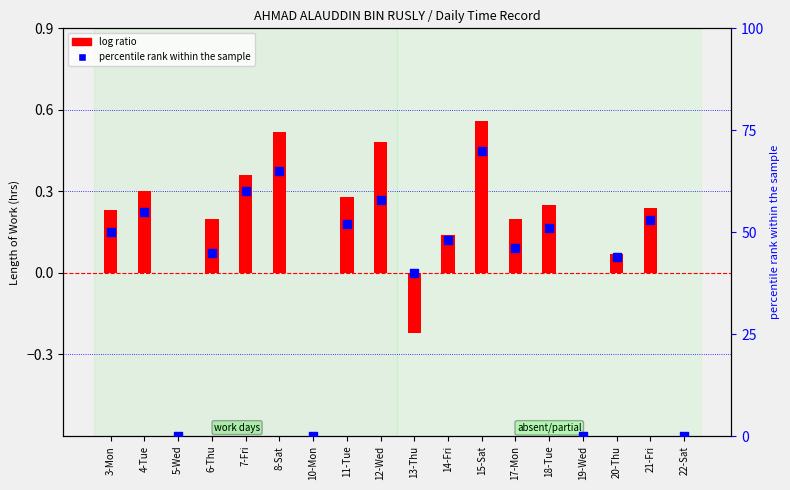

What are all the series names shown in the legend?

log ratio, percentile rank within the sample